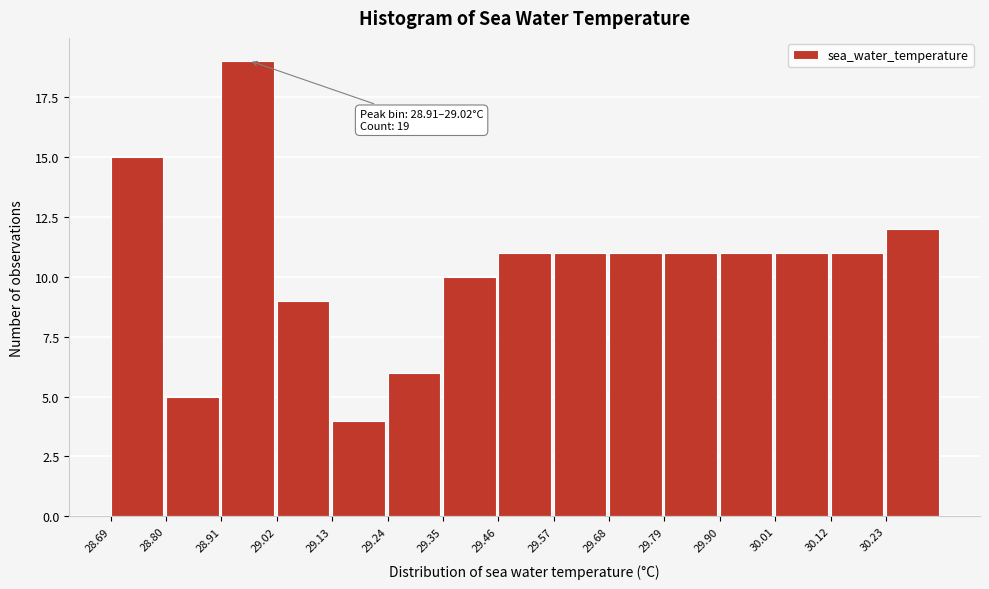

Over which range of the x-axis is the bar tallest?

28.91 to 29.02